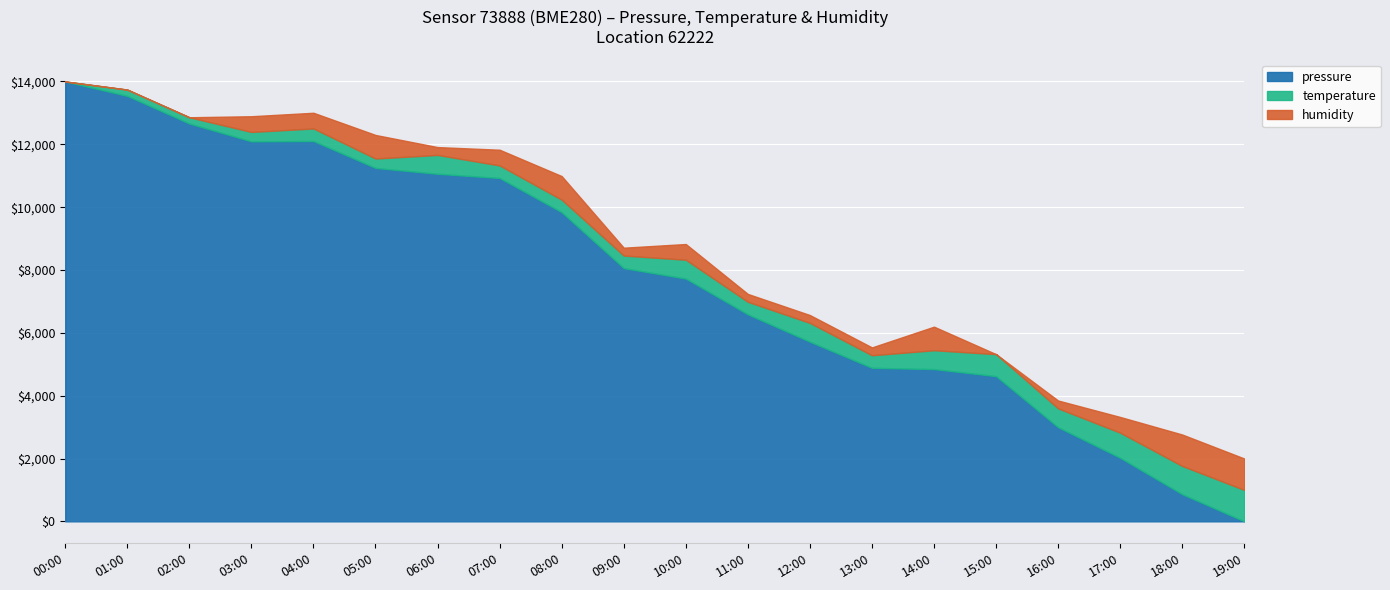

The pressure series shows 863.6 at 18:00. True or false?

True